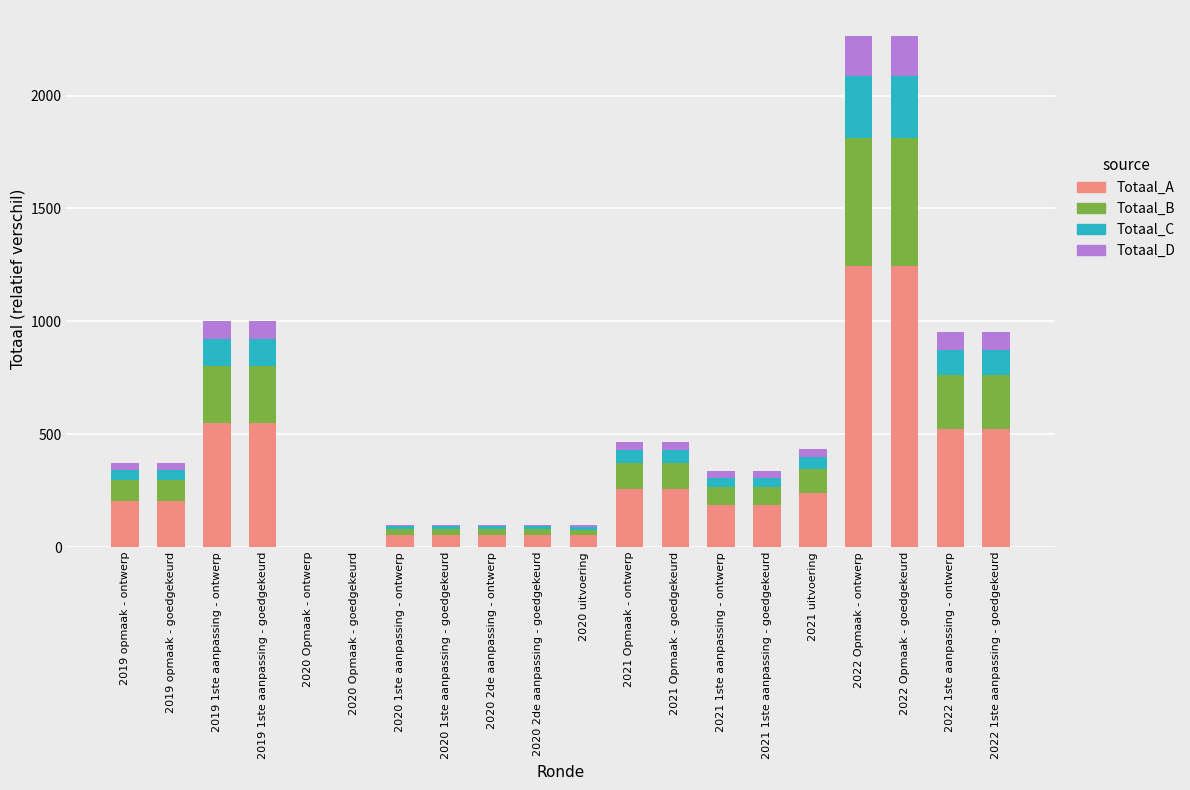

How many values in the Totaal_A series exceed 204?

11